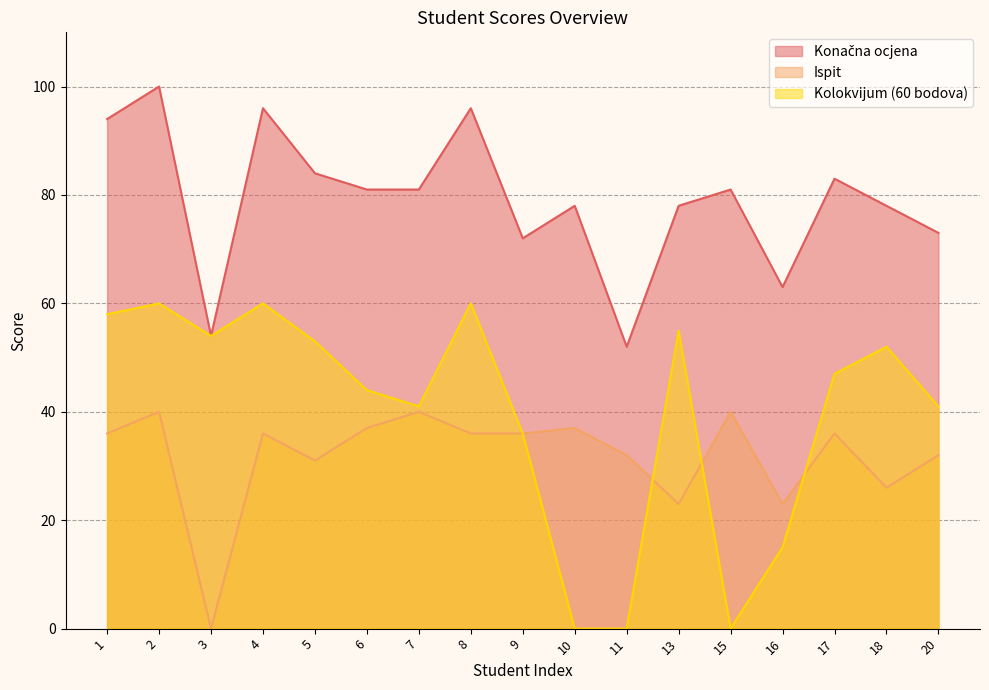

Which category has the lowest value across all series?

3